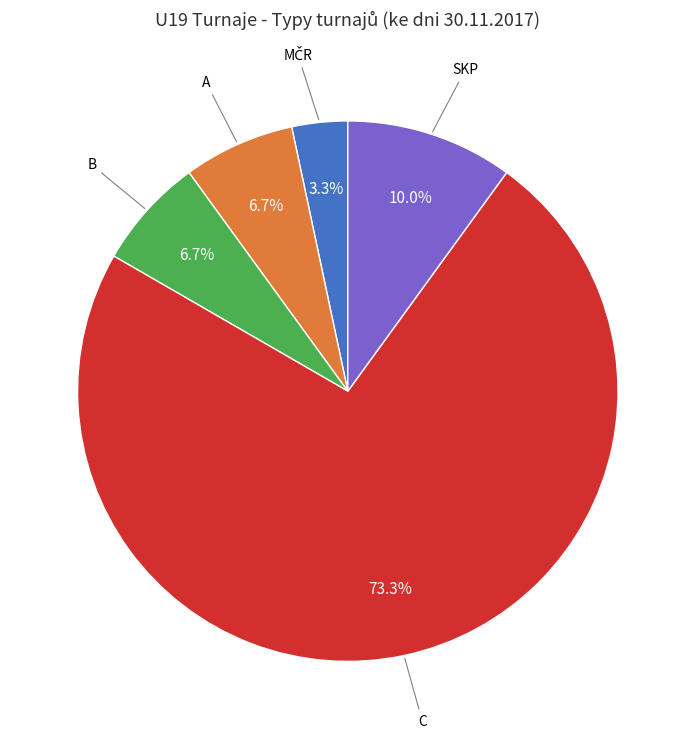

Is there a majority slice in this chart?

Yes